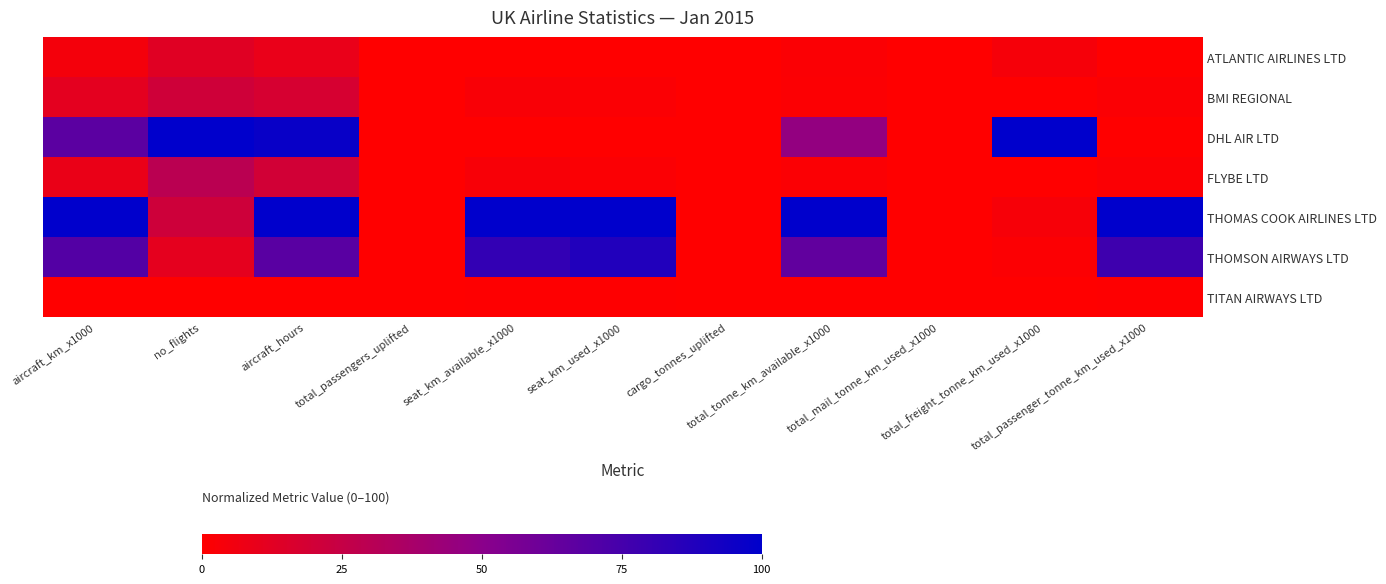

Is it true that BMI REGIONAL equals 2.1 at total_passenger_tonne_km_used_x1000?

False